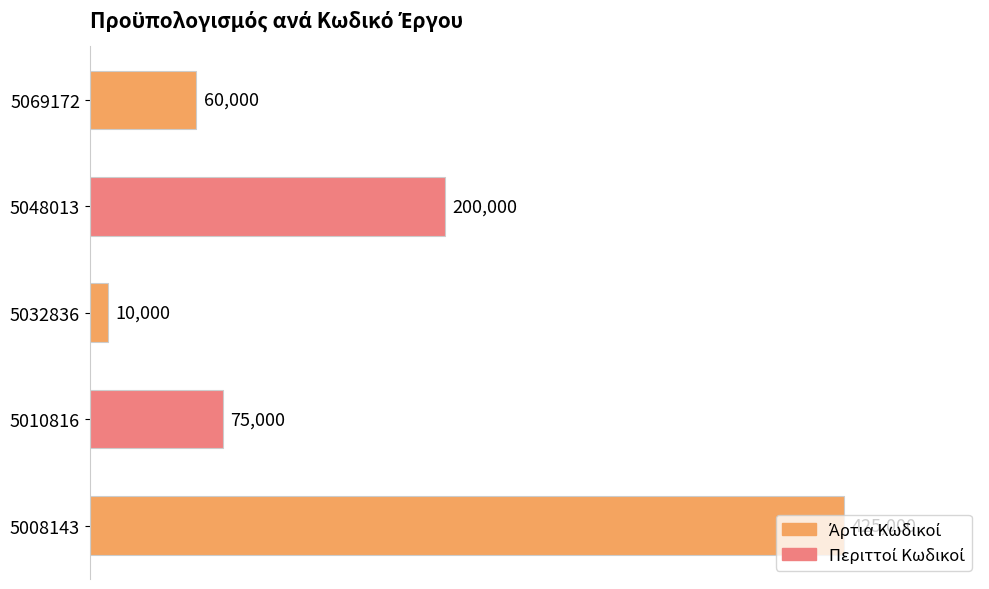

What is the difference between the values at 5008143 and 5010816?

350000